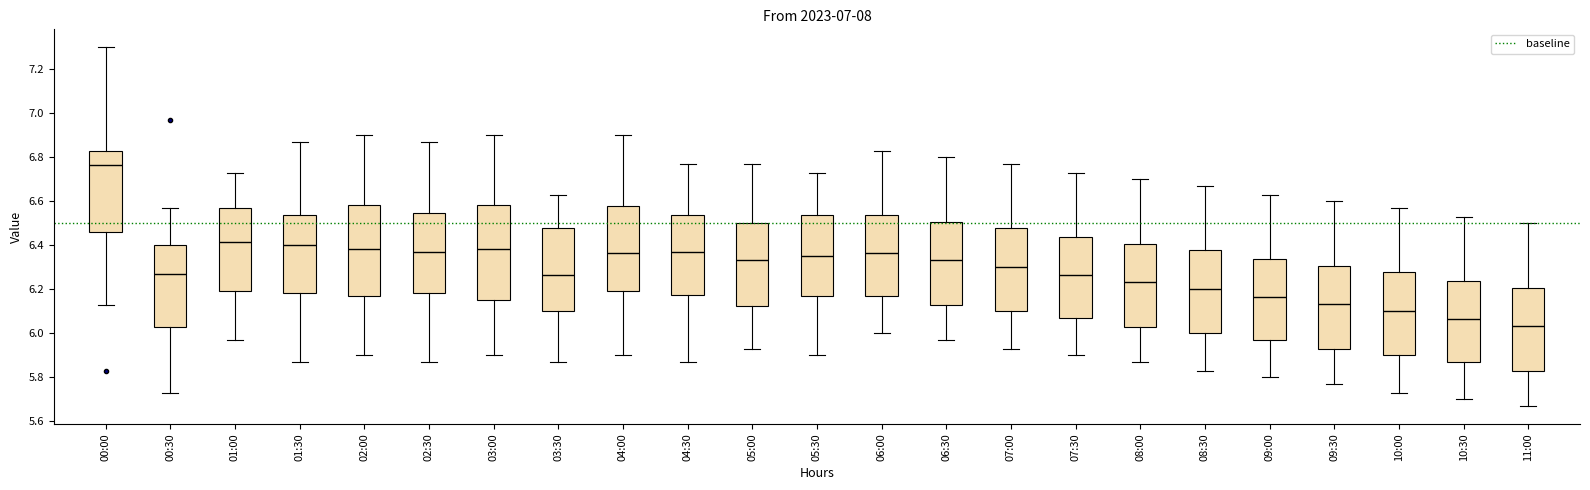

Reading left to right, transcribe this box plot: for each box, give where its median line is, the range the box spans, and where its two whiskers end, as read against the y-axis. The values are not printed on the chart, so give them approximately, as read against the axis.

00:00: median 6.76, box 6.46 to 6.84, whiskers 6.14 to 7.30
00:30: median 6.28, box 6.02 to 6.40, whiskers 5.74 to 6.58
01:00: median 6.42, box 6.20 to 6.58, whiskers 5.98 to 6.74
01:30: median 6.40, box 6.18 to 6.54, whiskers 5.88 to 6.88
02:00: median 6.38, box 6.18 to 6.58, whiskers 5.90 to 6.90
02:30: median 6.38, box 6.18 to 6.54, whiskers 5.88 to 6.88
03:00: median 6.38, box 6.16 to 6.58, whiskers 5.90 to 6.90
03:30: median 6.26, box 6.10 to 6.48, whiskers 5.88 to 6.64
04:00: median 6.36, box 6.20 to 6.58, whiskers 5.90 to 6.90
04:30: median 6.38, box 6.18 to 6.54, whiskers 5.88 to 6.78
05:00: median 6.34, box 6.12 to 6.50, whiskers 5.94 to 6.78
05:30: median 6.36, box 6.18 to 6.54, whiskers 5.90 to 6.74
06:00: median 6.36, box 6.18 to 6.54, whiskers 6.00 to 6.84
06:30: median 6.34, box 6.14 to 6.50, whiskers 5.98 to 6.80
07:00: median 6.30, box 6.10 to 6.48, whiskers 5.94 to 6.78
07:30: median 6.26, box 6.08 to 6.44, whiskers 5.90 to 6.74
08:00: median 6.24, box 6.04 to 6.40, whiskers 5.88 to 6.70
08:30: median 6.20, box 6.00 to 6.38, whiskers 5.84 to 6.68
09:00: median 6.16, box 5.98 to 6.34, whiskers 5.80 to 6.64
09:30: median 6.14, box 5.94 to 6.30, whiskers 5.78 to 6.60
10:00: median 6.10, box 5.90 to 6.28, whiskers 5.74 to 6.58
10:30: median 6.06, box 5.88 to 6.24, whiskers 5.70 to 6.54
11:00: median 6.04, box 5.84 to 6.20, whiskers 5.68 to 6.50